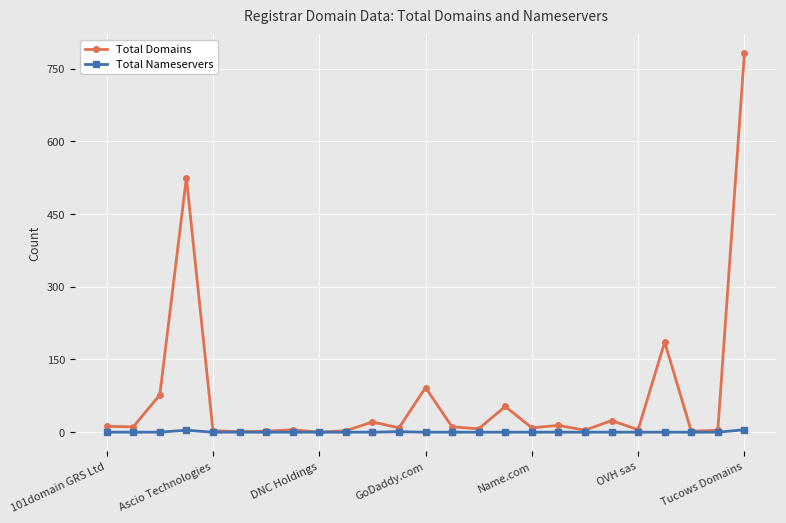

Which series has the largest total across all categories?

Total Domains